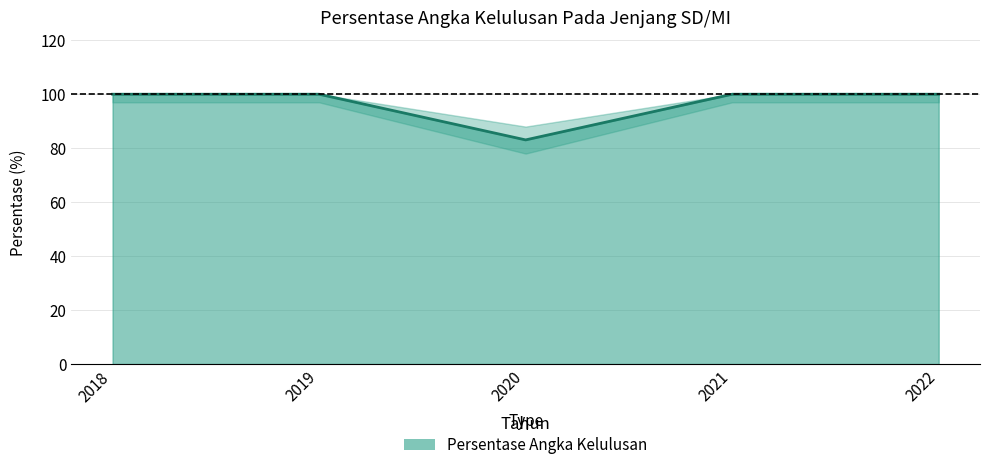

Is it true that the value at 2018 is 100.0?

True